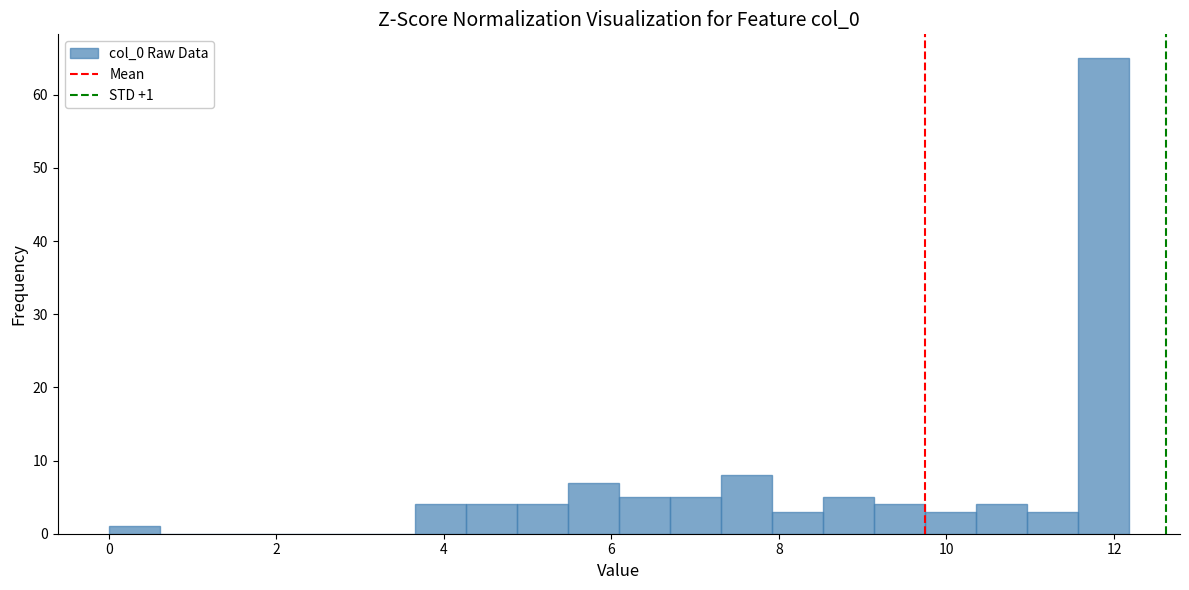

Read against the x-axis, roughly where is the centre of the tallest bar?

11.8